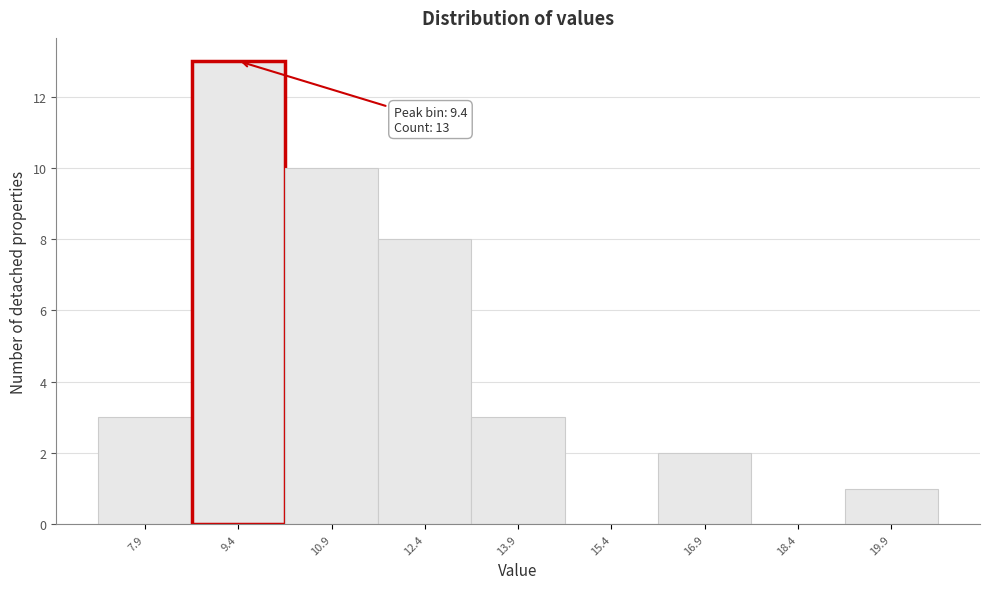

Which range on the x-axis has the tallest bar?

8.6 to 10.2